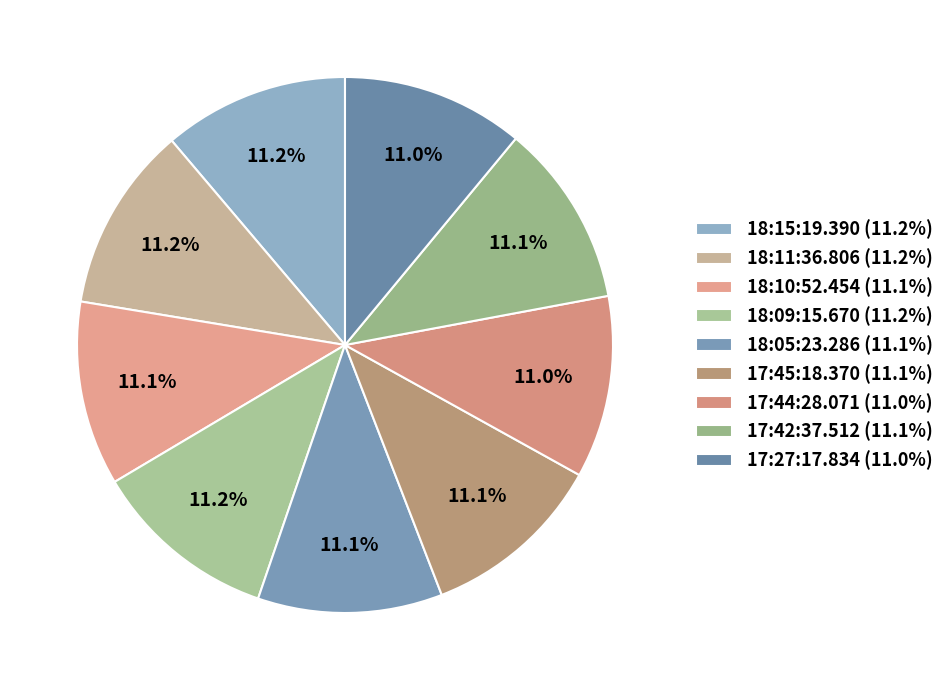

To the nearest percent, what is the average slice percentage?

11%